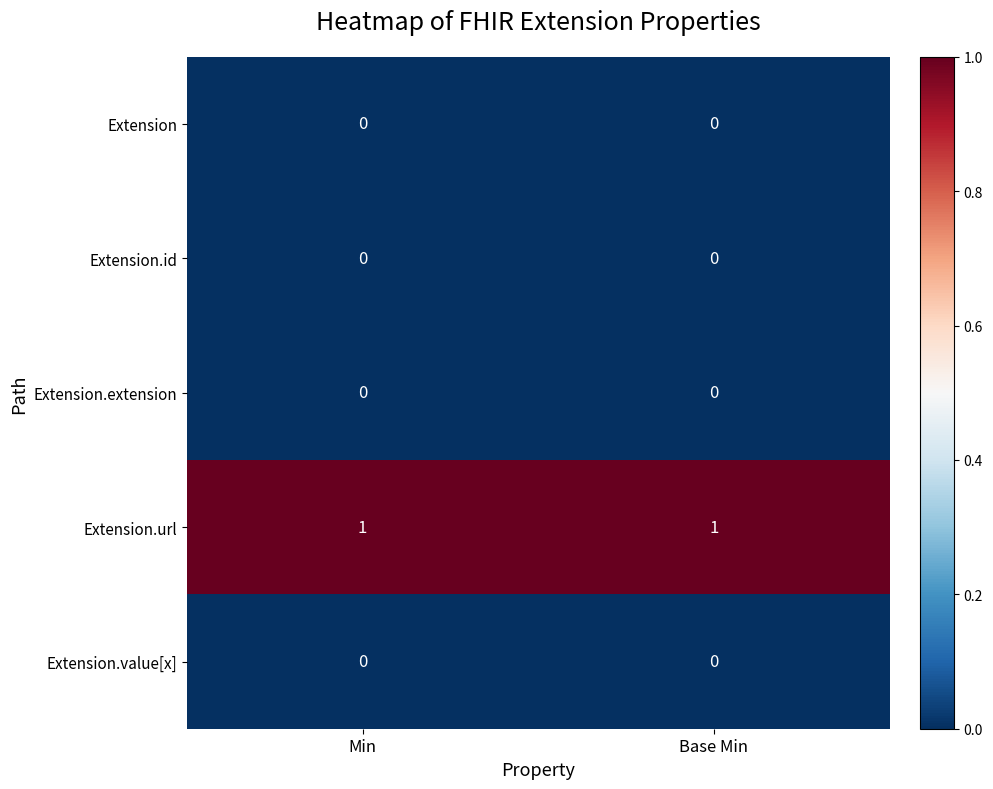

Which series has the largest total across all categories?

Extension.url